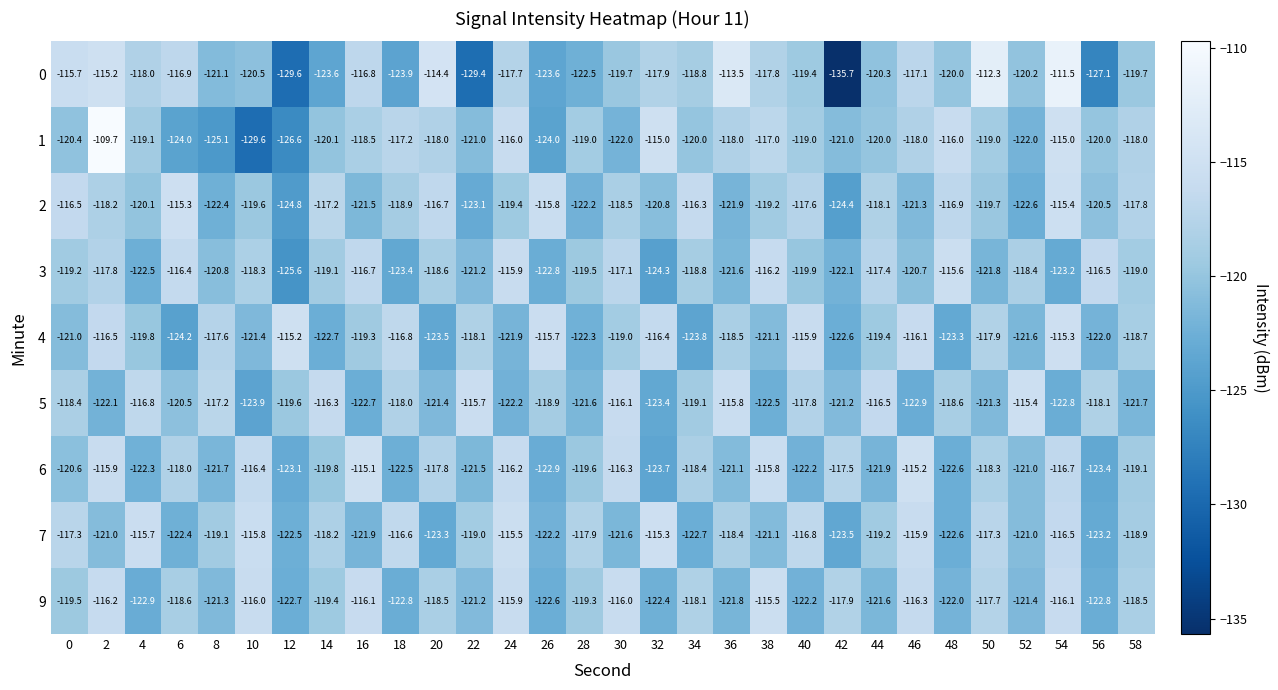

What value does the 7 series have at 28?

-117.9